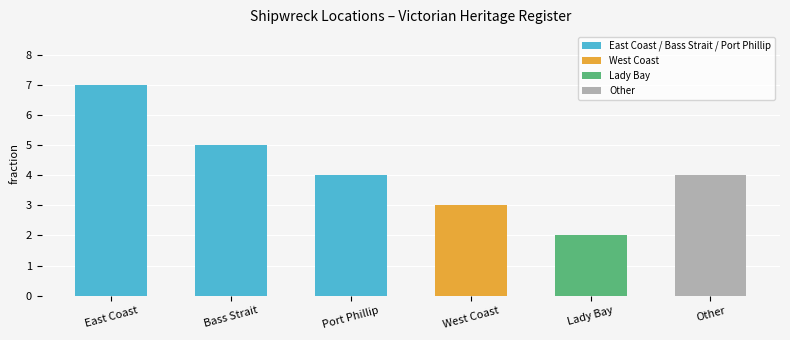

Reading left to right, extract all data points from this chart.

East Coast=7	Bass Strait=5	Port Phillip=4	West Coast=3	Lady Bay=2	Other=4